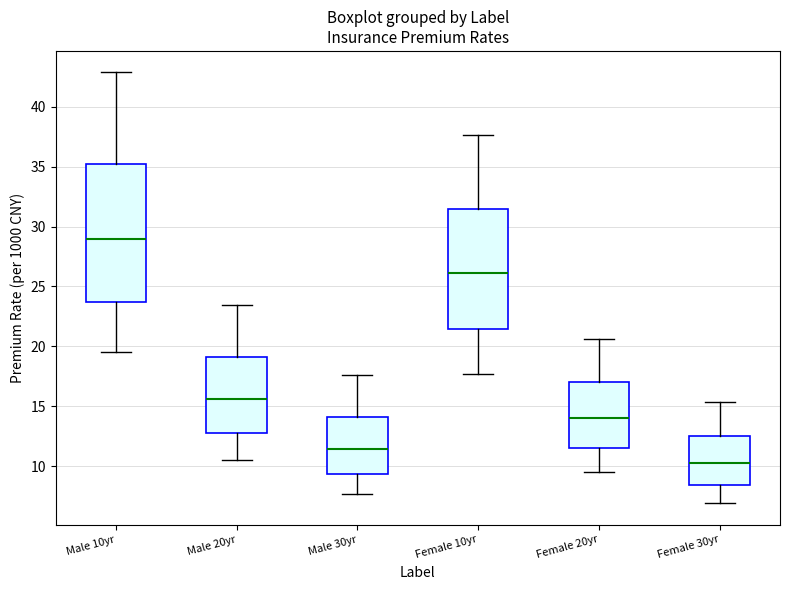

Reading left to right, read every box against the y-axis: the position of its median line, the range the box covers, and the ends of its whiskers. The values are not printed on the chart, so give them approximately, as read against the axis.

Male 10yr: median 29.0, box 23.5 to 35.0, whiskers 19.5 to 43.0
Male 20yr: median 15.5, box 13.0 to 19.0, whiskers 10.5 to 23.5
Male 30yr: median 11.5, box 9.5 to 14.0, whiskers 7.5 to 17.5
Female 10yr: median 26.0, box 21.5 to 31.5, whiskers 17.5 to 37.5
Female 20yr: median 14.0, box 11.5 to 17.0, whiskers 9.5 to 20.5
Female 30yr: median 10.5, box 8.5 to 12.5, whiskers 7.0 to 15.5